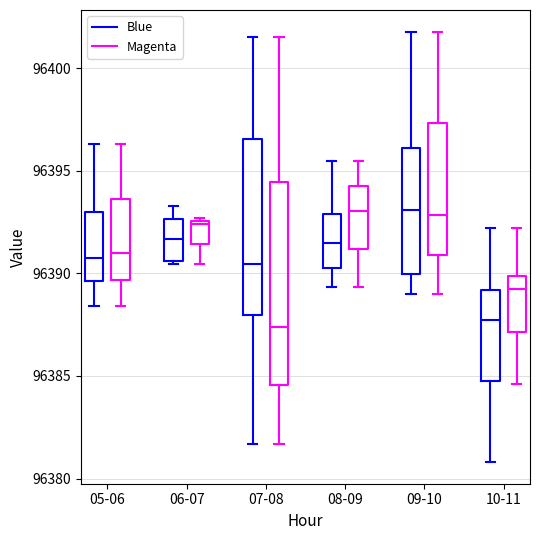

Comparing the boxes themselves (not the whiskers), which one is the tallest?

07-08 (Magenta)